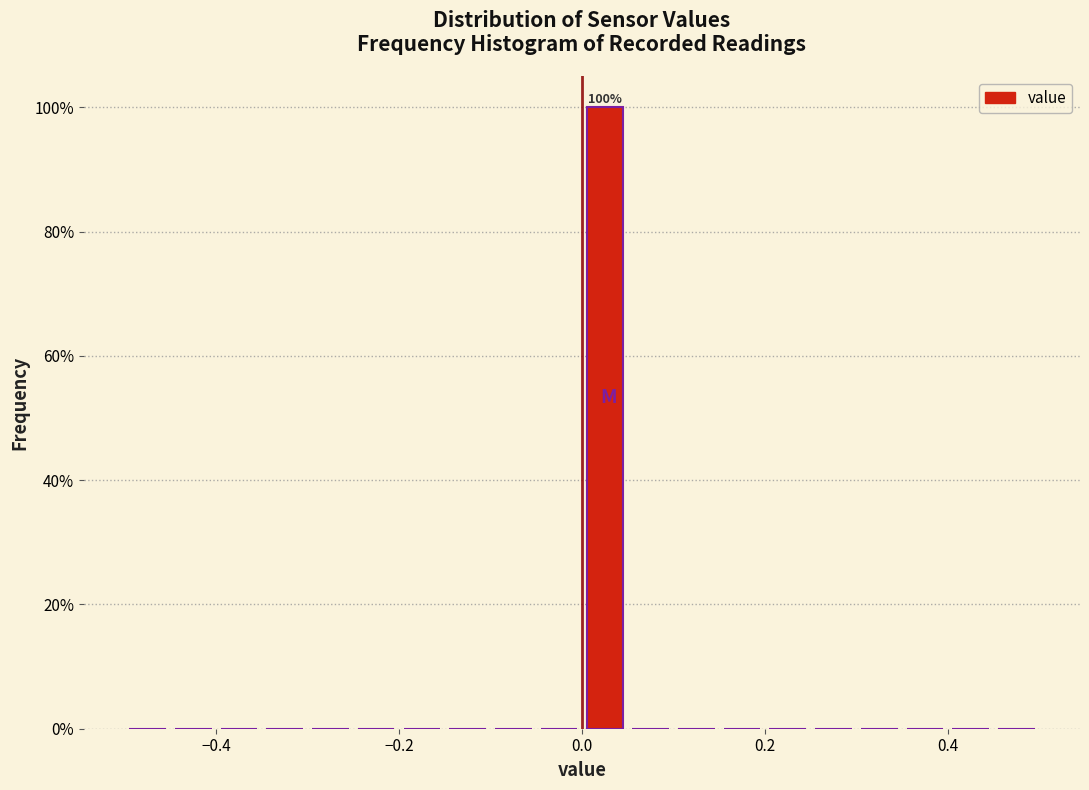

Around what value on the x-axis is the tallest bar? Give the approximate position of its centre, as read against the axis.

0.02